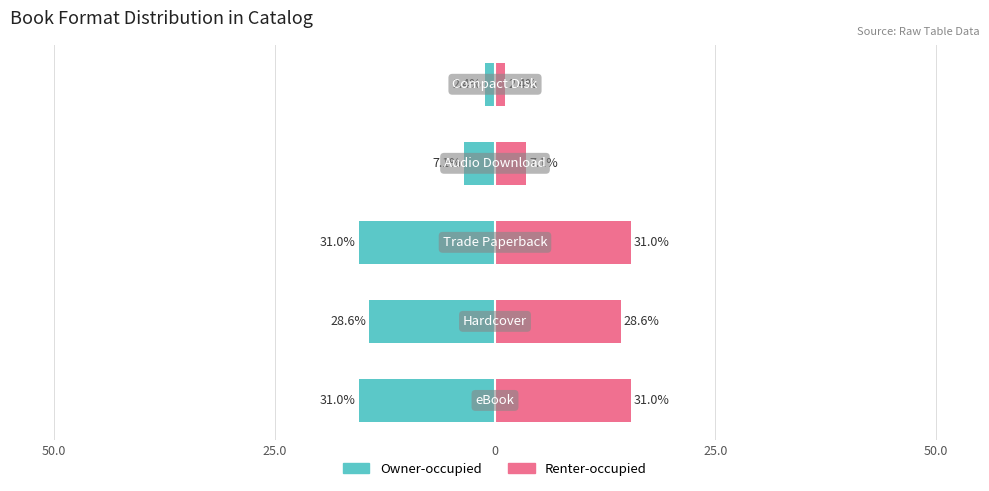

Which series has the largest total across all categories?

Renter-occupied